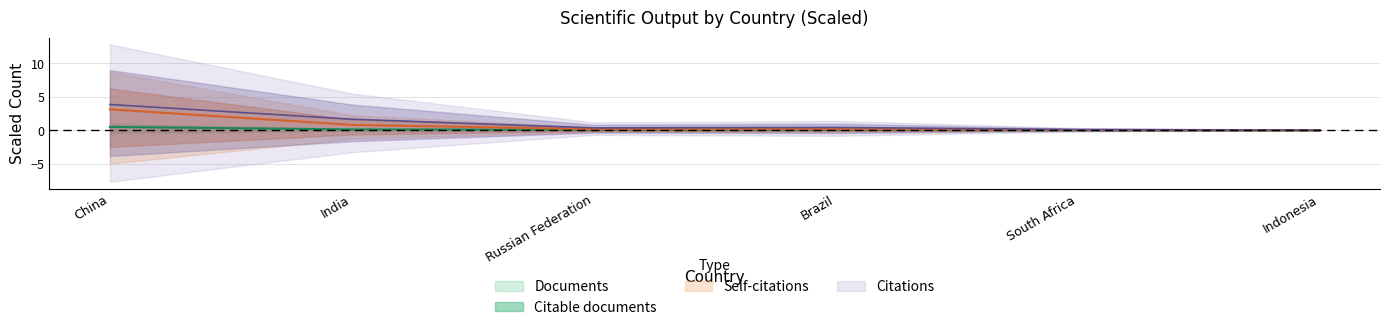

The Documents series shows 0.0 at Indonesia. True or false?

False